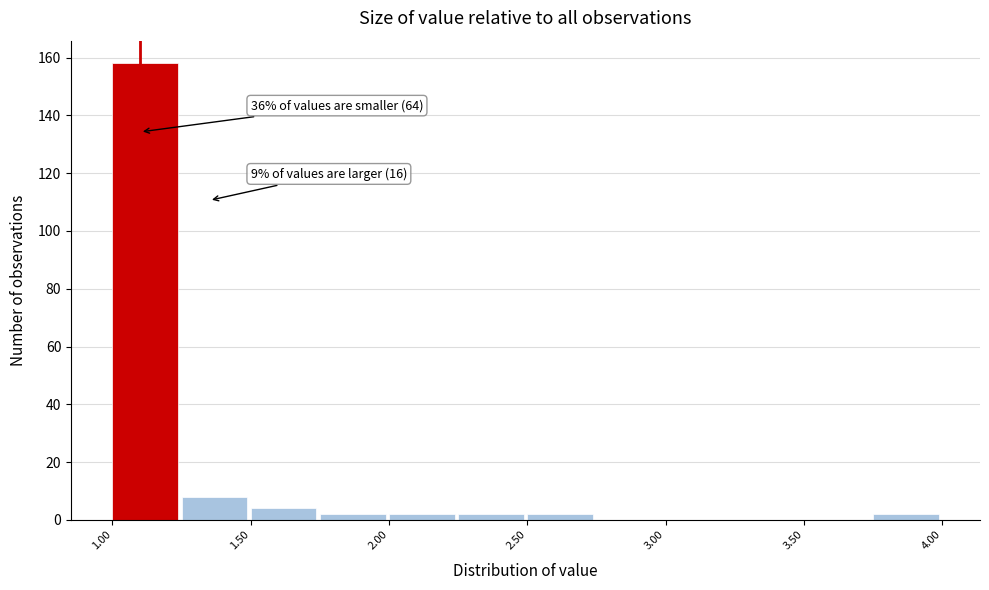

Which range on the x-axis has the tallest bar?

1.00 to 1.25